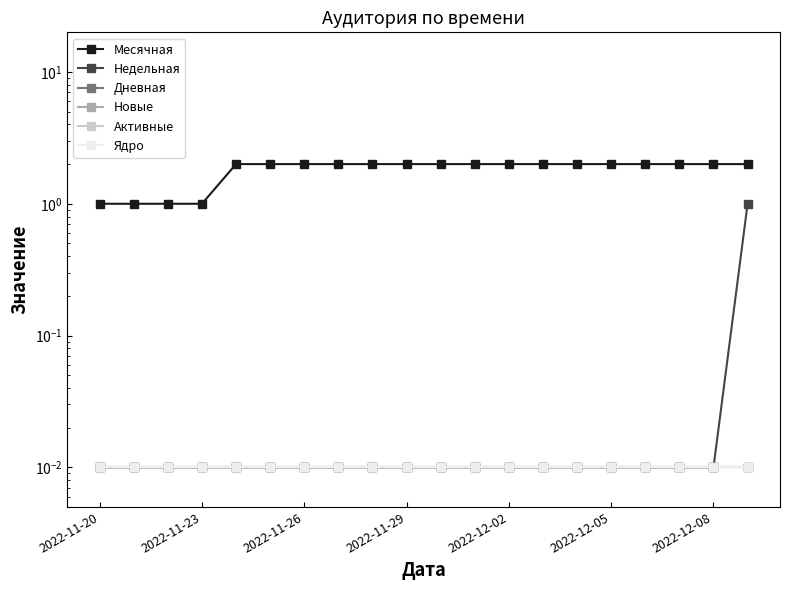

Count the Месячная values in the range 2 to 3.

16